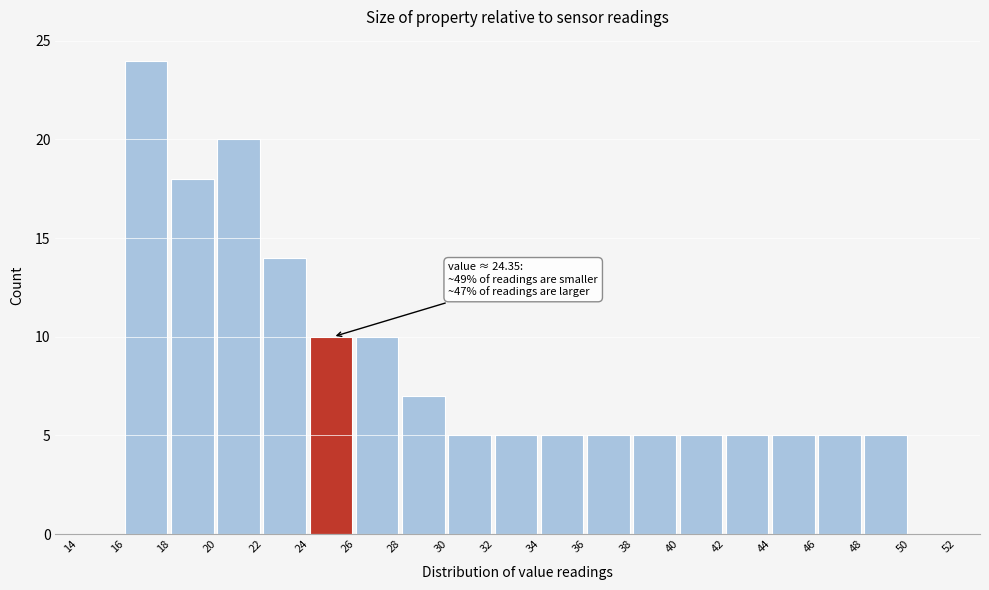

Over which range of the x-axis is the bar tallest?

16 to 18